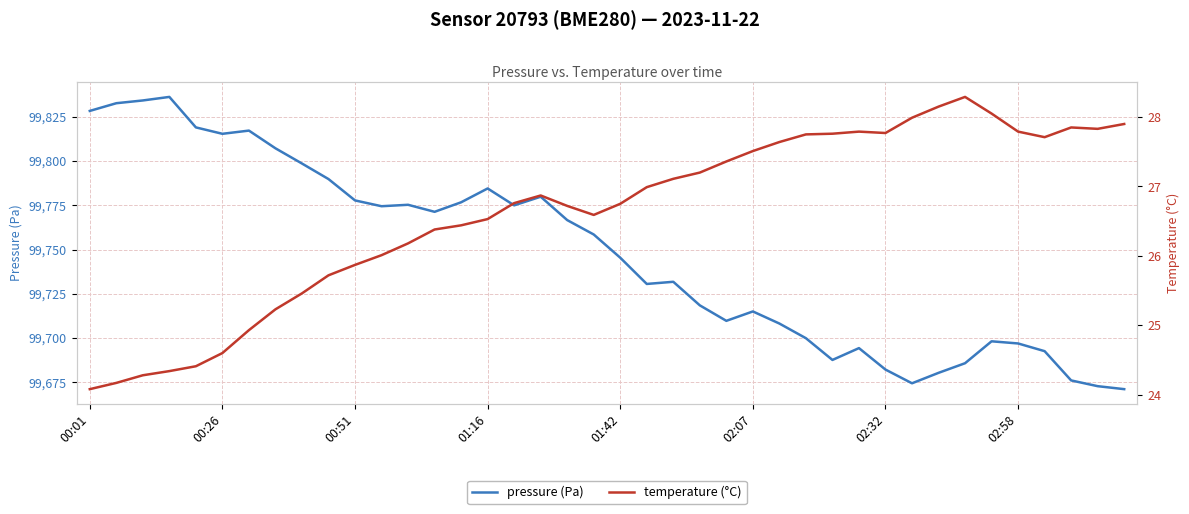

Reading left to right, what are all the values shown in this chart?

pressure (Pa): 99828.3	99832.7	99834.2	99836.2	99819.0	99815.4	99817.2	99807.2	99798.6	99789.8	99777.8	99774.5	99775.3	99771.3	99776.7	99784.5	99775.0	99779.8	99766.6	99758.5	99745.4	99730.6	99731.8	99718.5	99709.7	99715.0	99708.2	99699.9	99687.6	99694.3	99682.2	99674.4	99680.3	99685.8	99698.2	99696.9	99692.6	99676.1	99672.8	99671.1
temperature (°C): 24.1	24.2	24.3	24.3	24.4	24.6	24.9	25.2	25.5	25.7	25.9	26.0	26.2	26.4	26.4	26.5	26.8	26.9	26.7	26.6	26.8	27.0	27.1	27.2	27.4	27.5	27.6	27.8	27.8	27.8	27.8	28.0	28.1	28.3	28.1	27.8	27.7	27.9	27.8	27.9